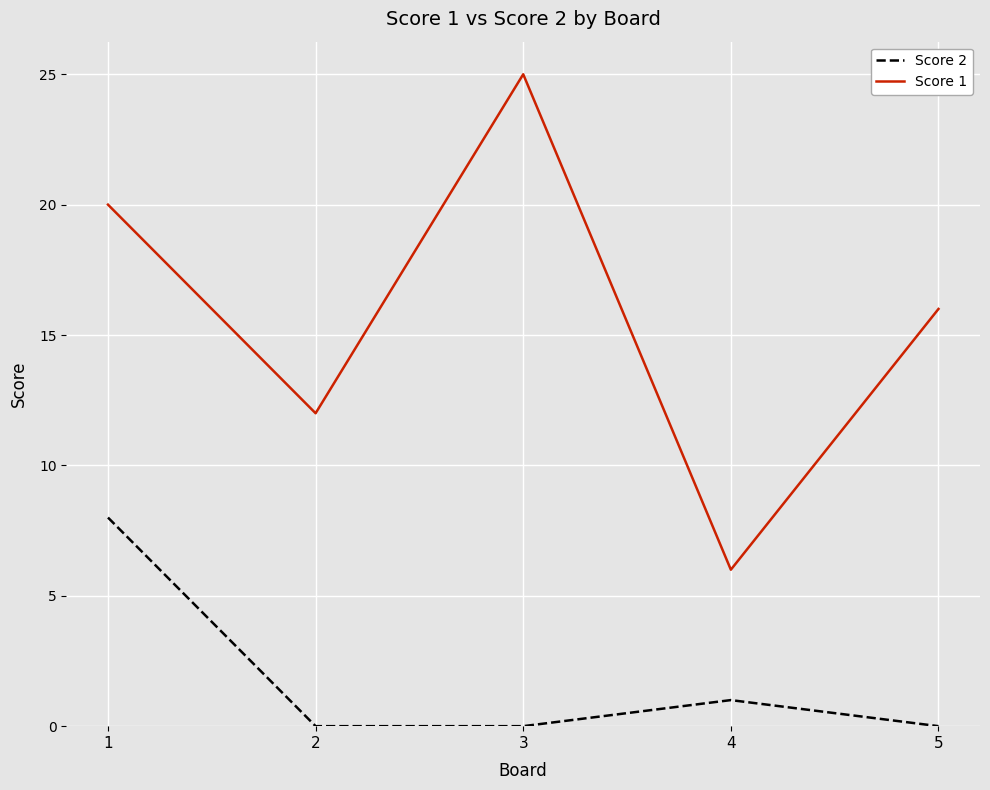

At which label is Score 2 closest to 4?

4